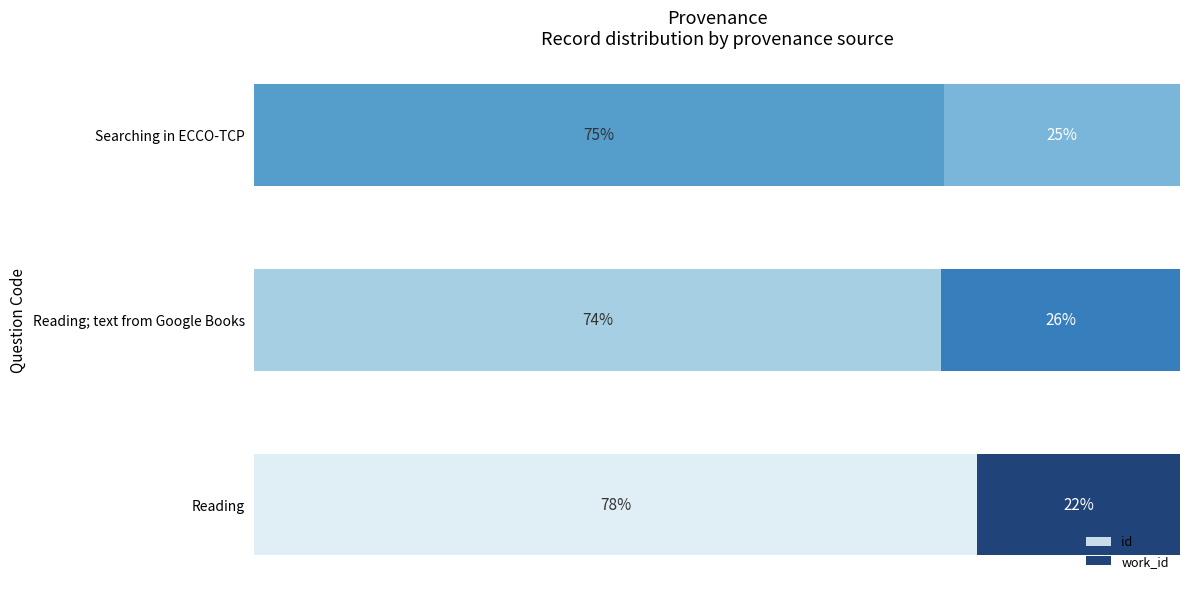

At how many categories does at least one series exceed 66?

3